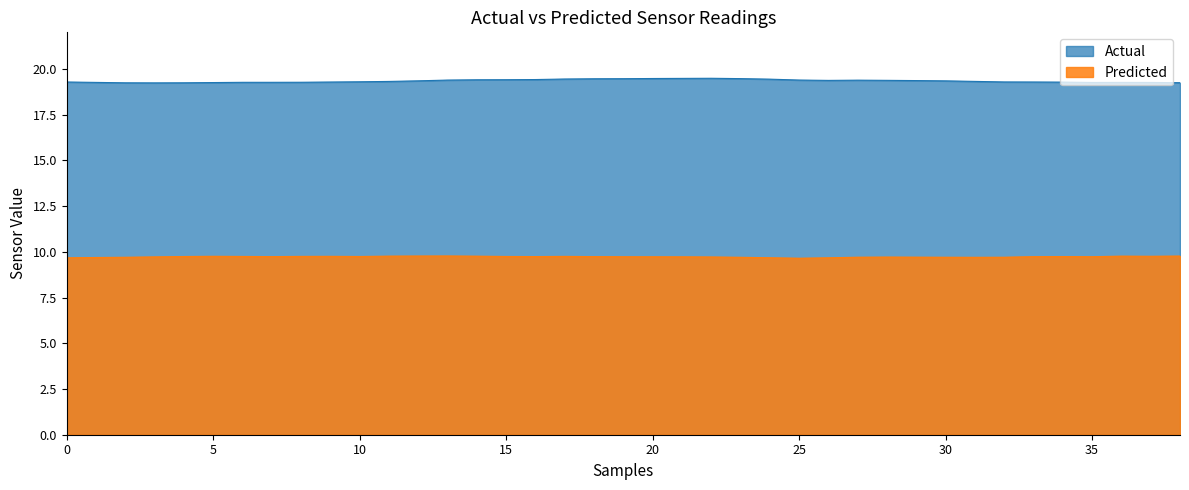

How many interior local valleys does the Predicted series have?

7